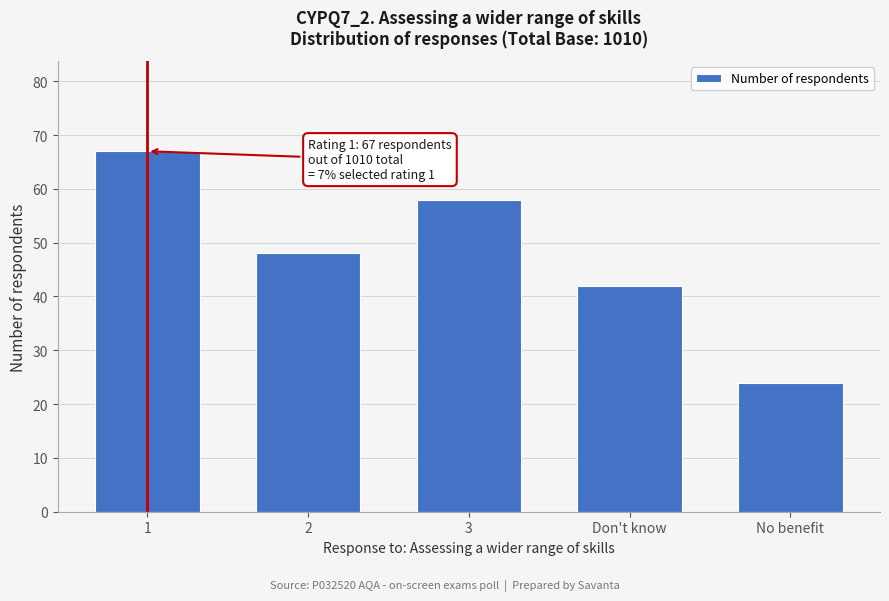

Reading left to right, transcribe all the data shown in this chart.

1=67	2=48	3=58	Don't know=42	No benefit=24